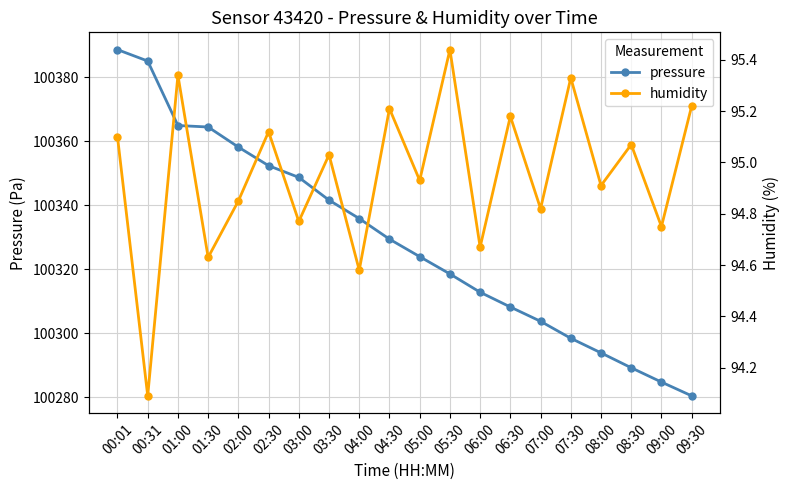

What is the minimum value for humidity?

94.1